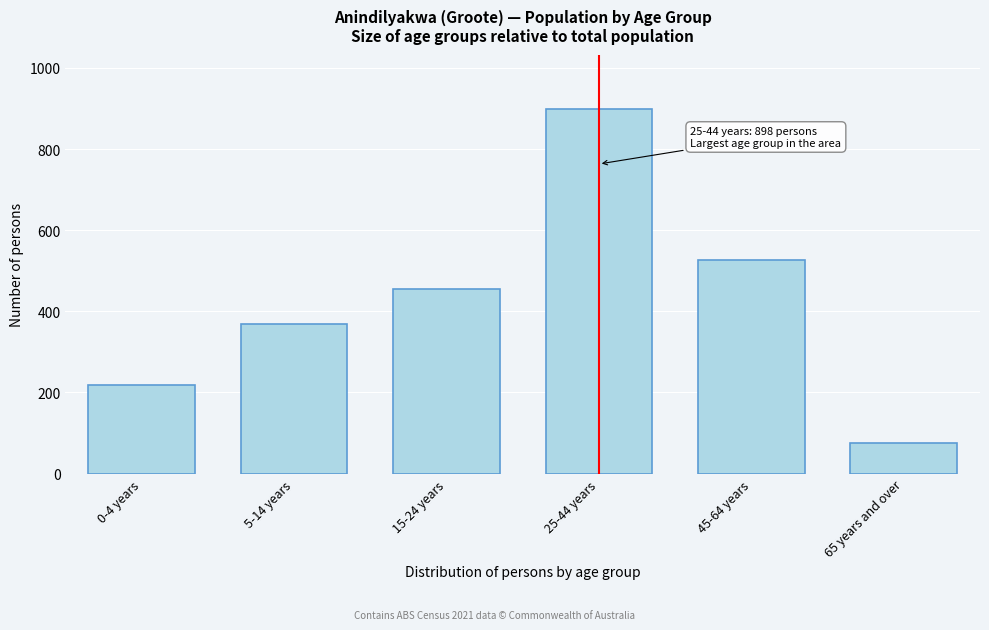

Reading left to right, what are all the values shown in this chart?

0-4 years=218	5-14 years=370	15-24 years=455	25-44 years=898	45-64 years=526	65 years and over=76